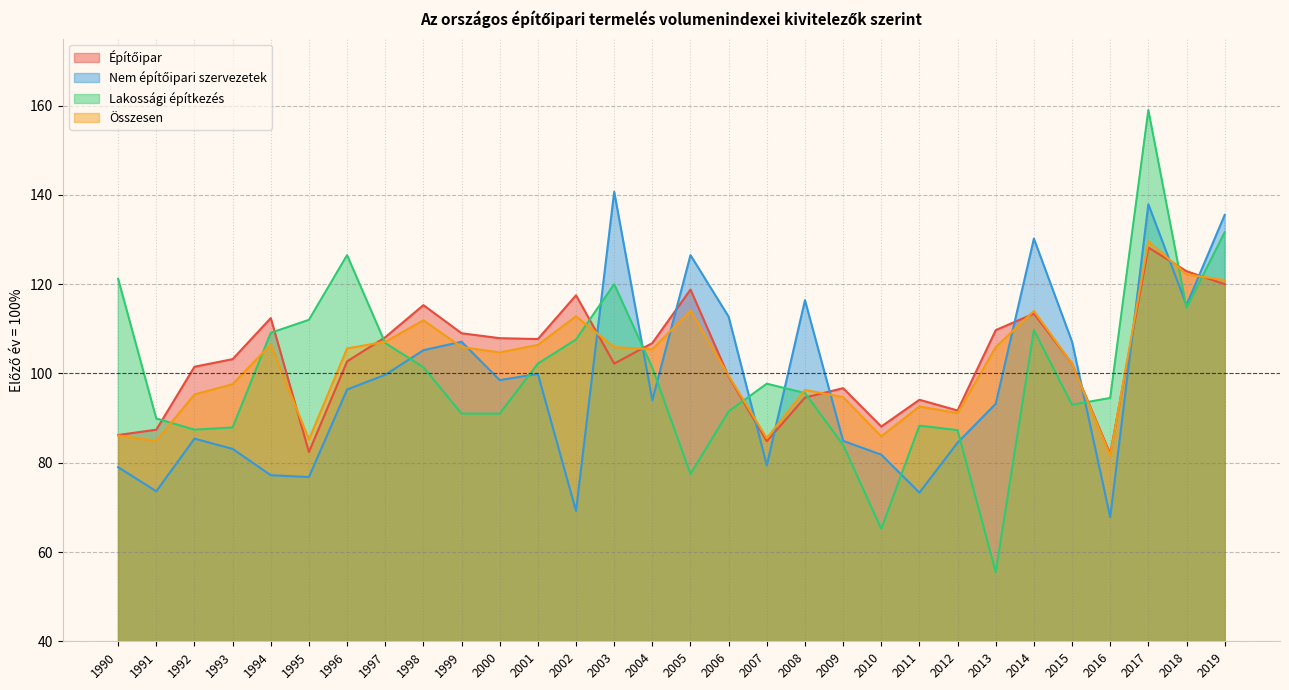

True or false: Lakossági építkezés has more than 1 points higher than both neighbors.

True